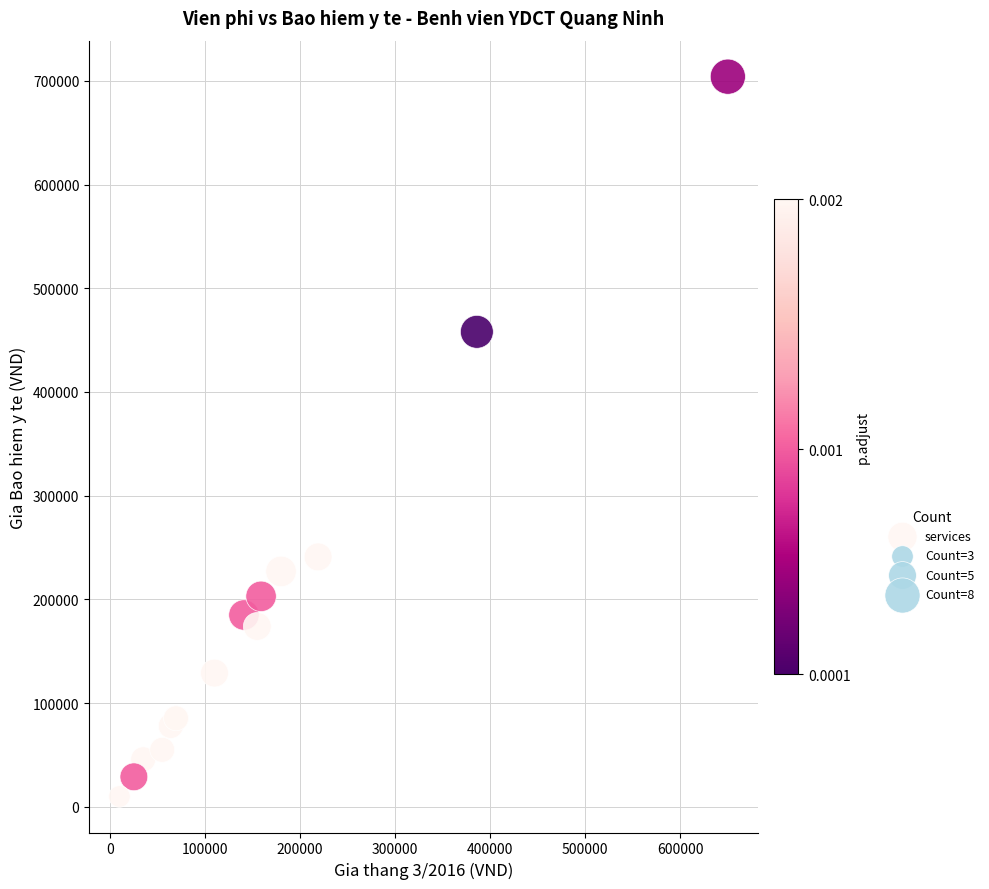

What Y value in the scatter plot is closest to 357000?

458000